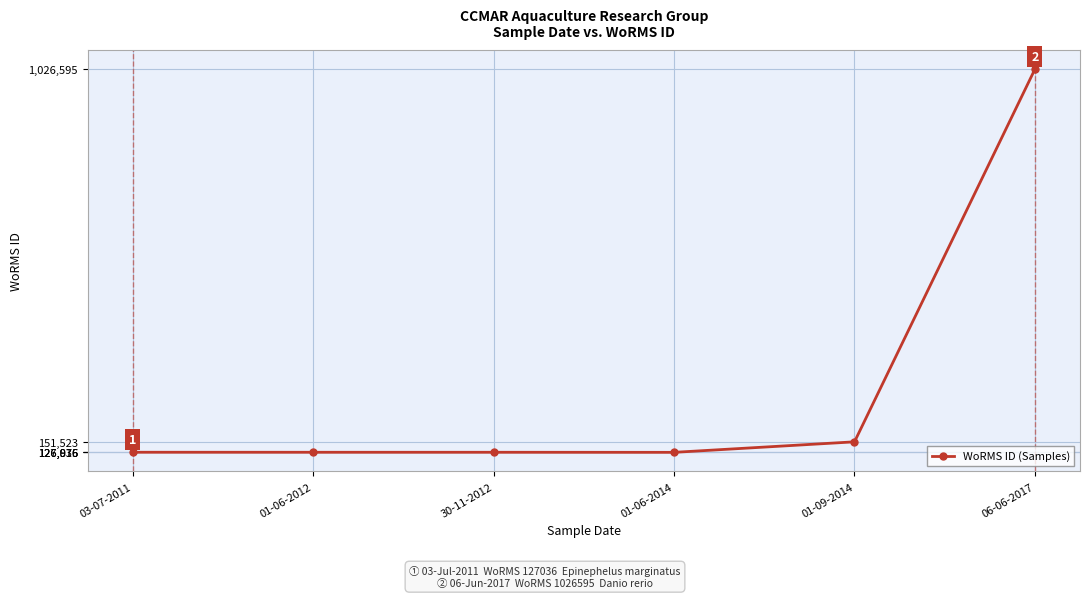

What is the difference between the maximum and minimum values?

899779